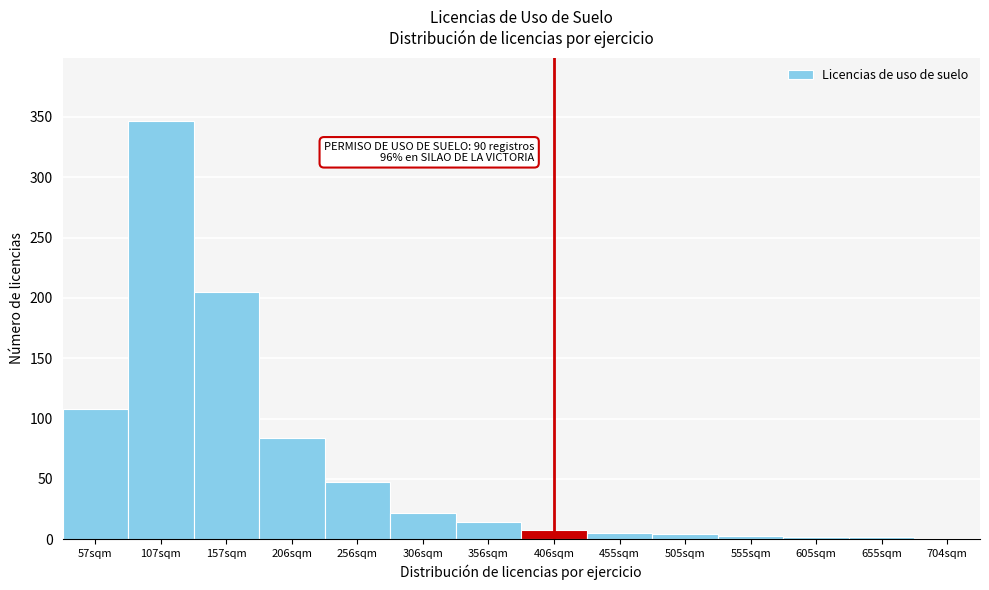

What is the sum of all values?

852